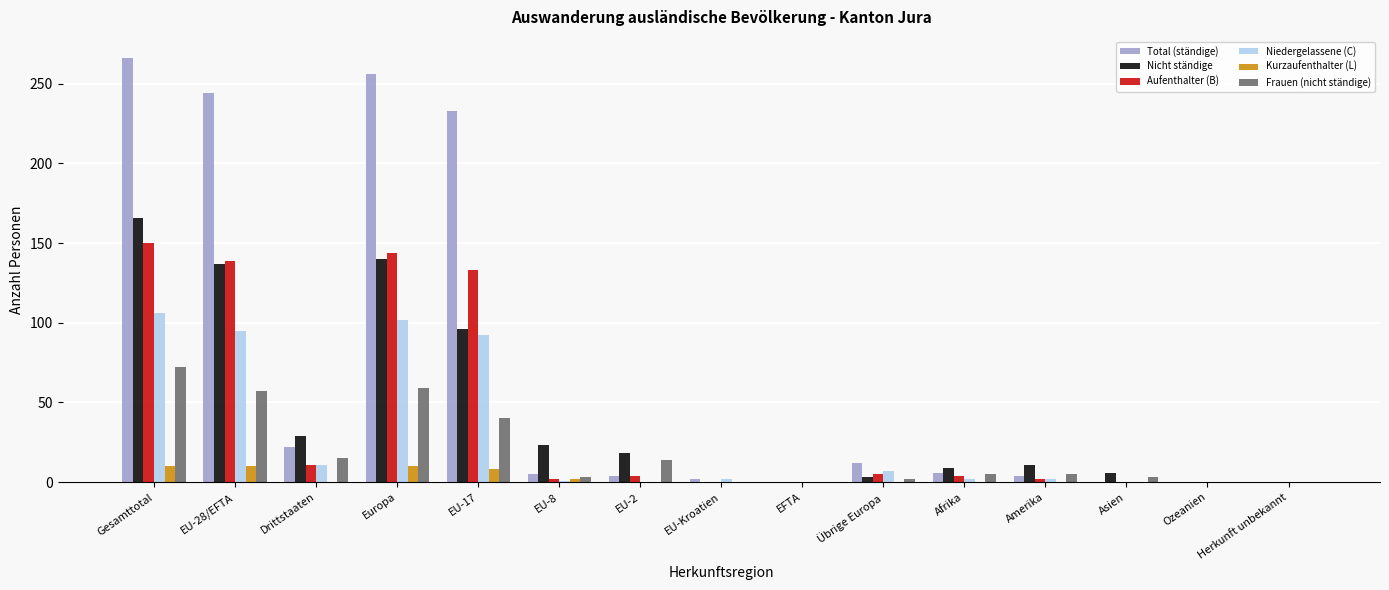

Are the bars grouped side by side (vs. stacked)?

Yes